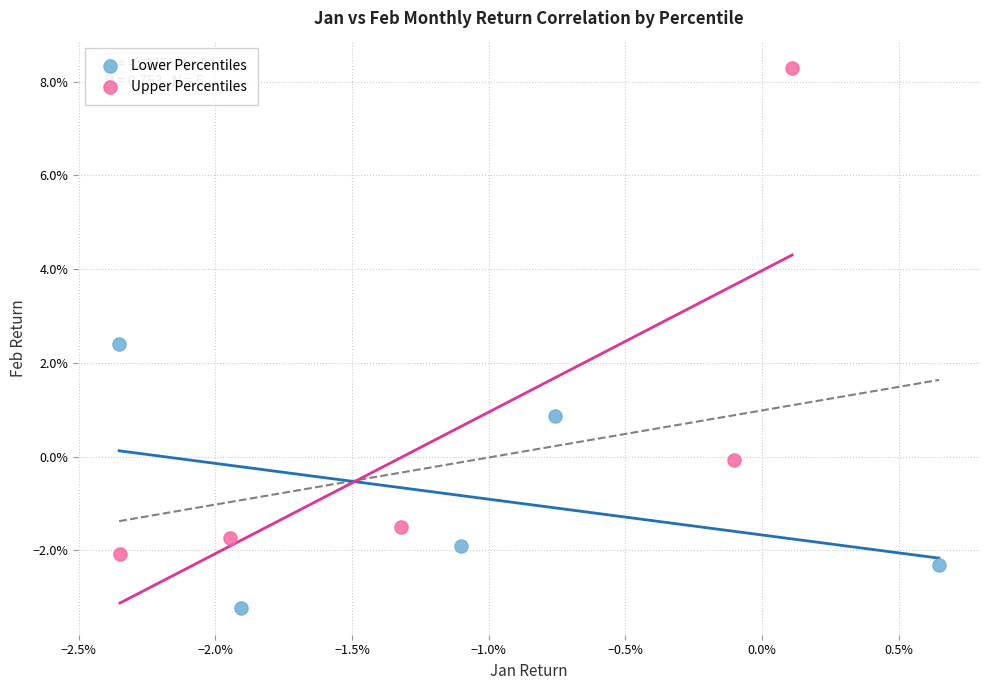

Which series reaches the maximum Y coordinate?

Upper Percentiles